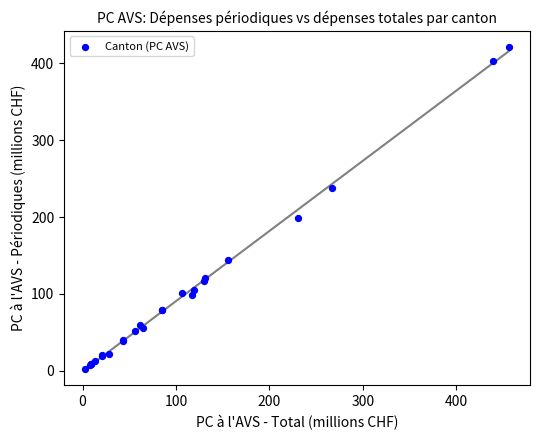

What Y value in the scatter plot is closest to 211?

198.8